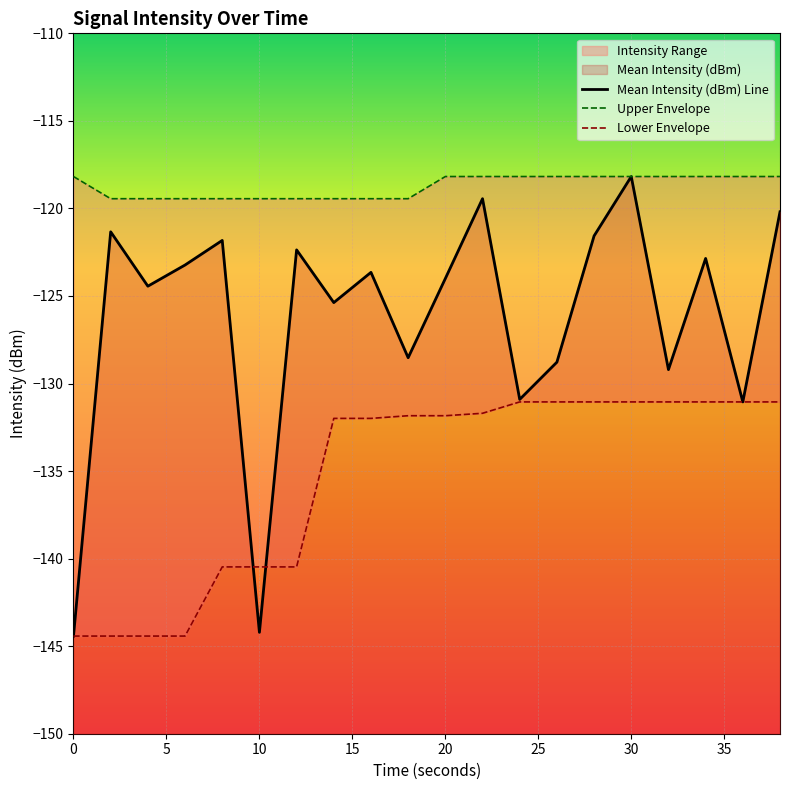

What is the sum of all Mean Intensity (dBm) Line values?

-2525.6